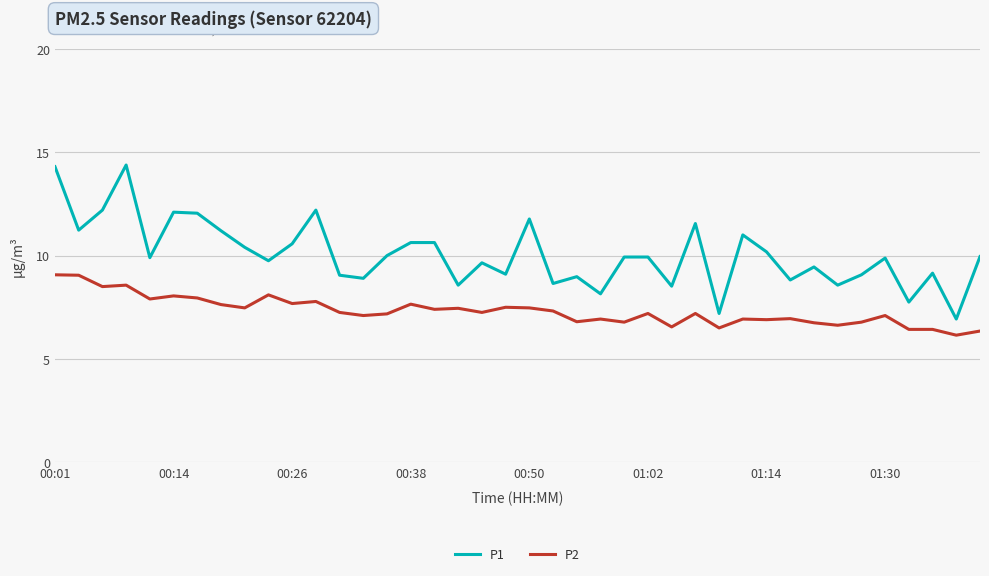

Which series has the widest spread of values?

P1